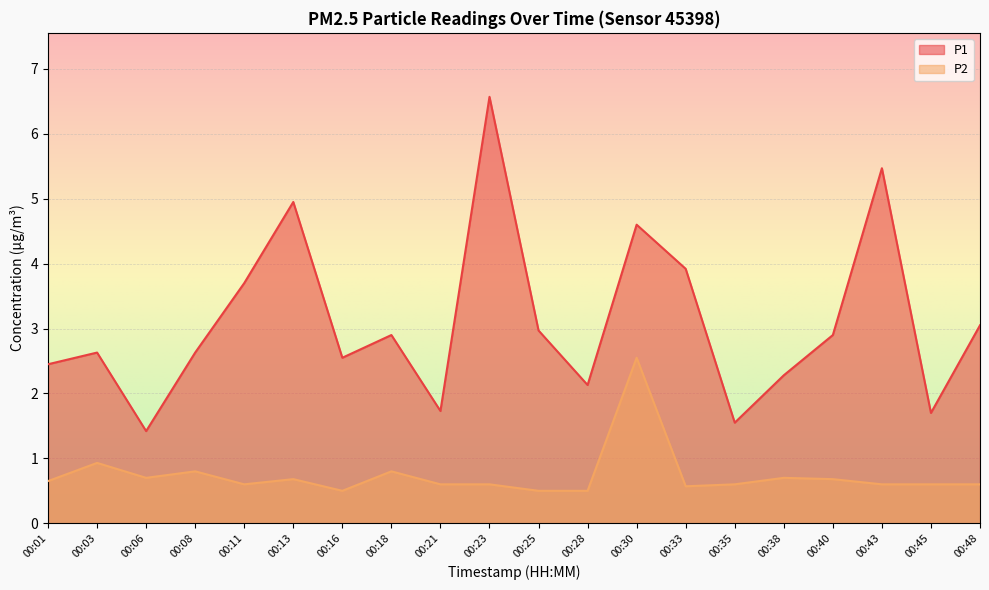

At which category does P2 reach its first local peak?

00:03